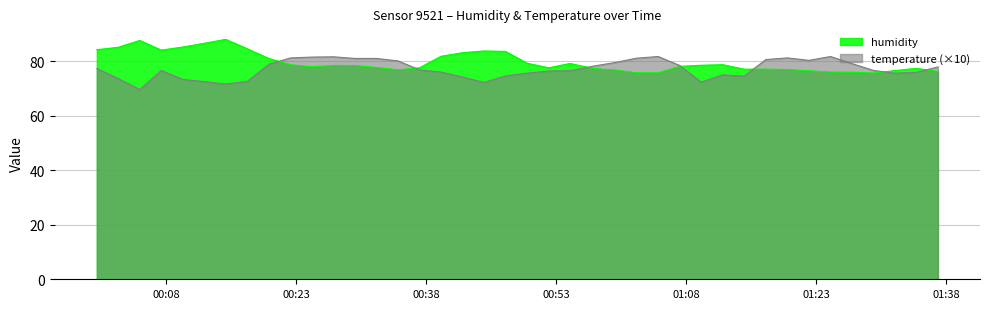

How many intersections are there between humidity and temperature?

7